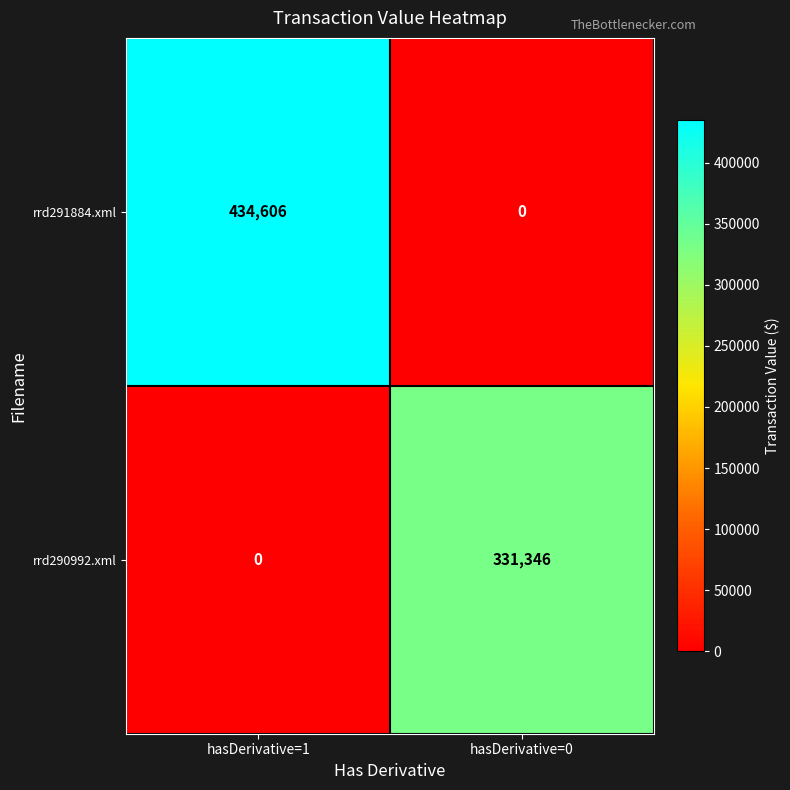

Between hasDerivative=1 and hasDerivative=0, which series saw the biggest shift?

rrd291884.xml